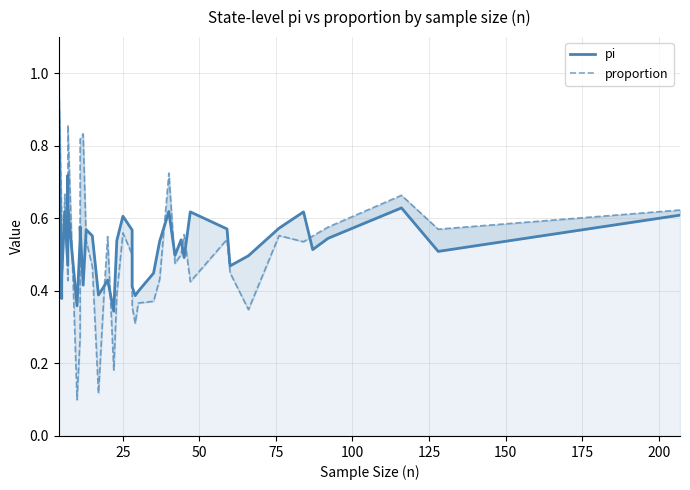

What is the difference between the maximum and minimum values in the proportion series?

0.9